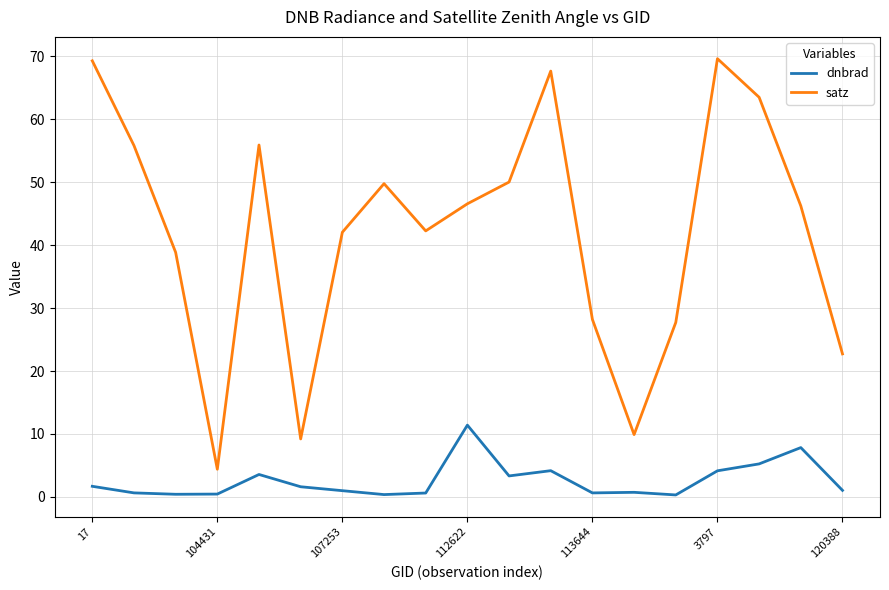

List the series in order of their overall mean, highest first.

satz, dnbrad